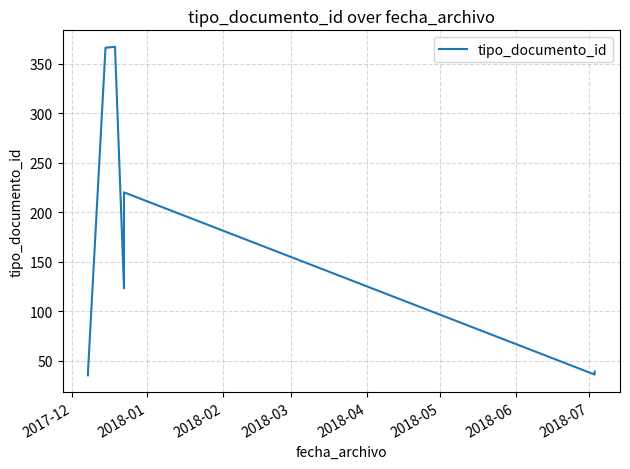

Does the chart display data point markers on the line(s)?

No